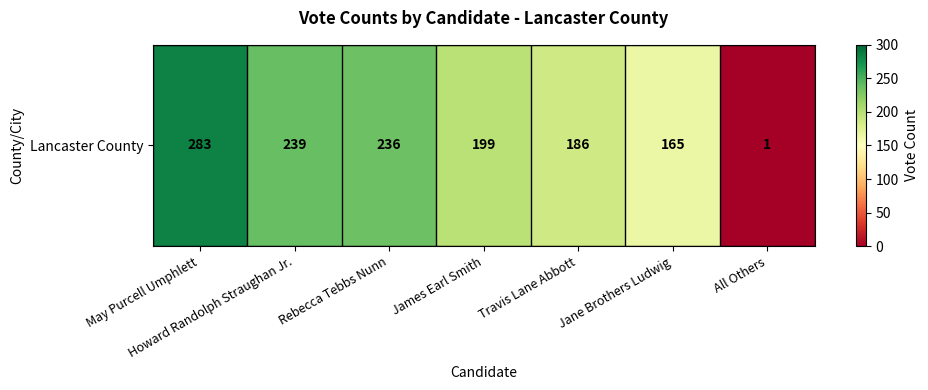

What is the smallest value displayed?

1